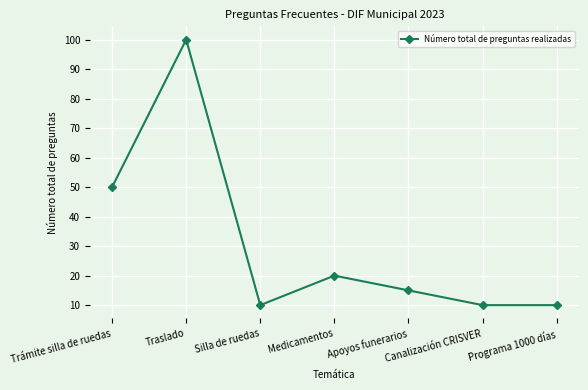

Reading right to left, what are all the values shown in this chart?

10	10	15	20	10	100	50